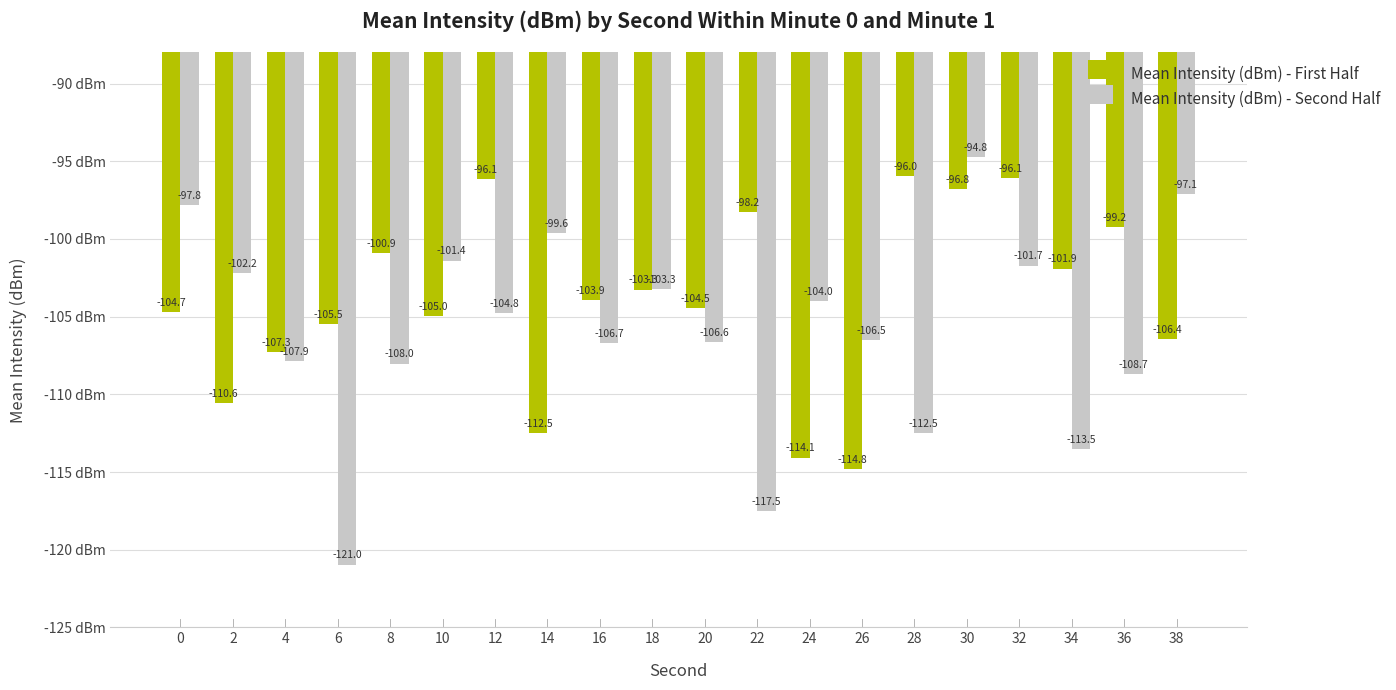

Between 8 and 12, which series saw the biggest shift?

Mean Intensity (dBm) - First Half